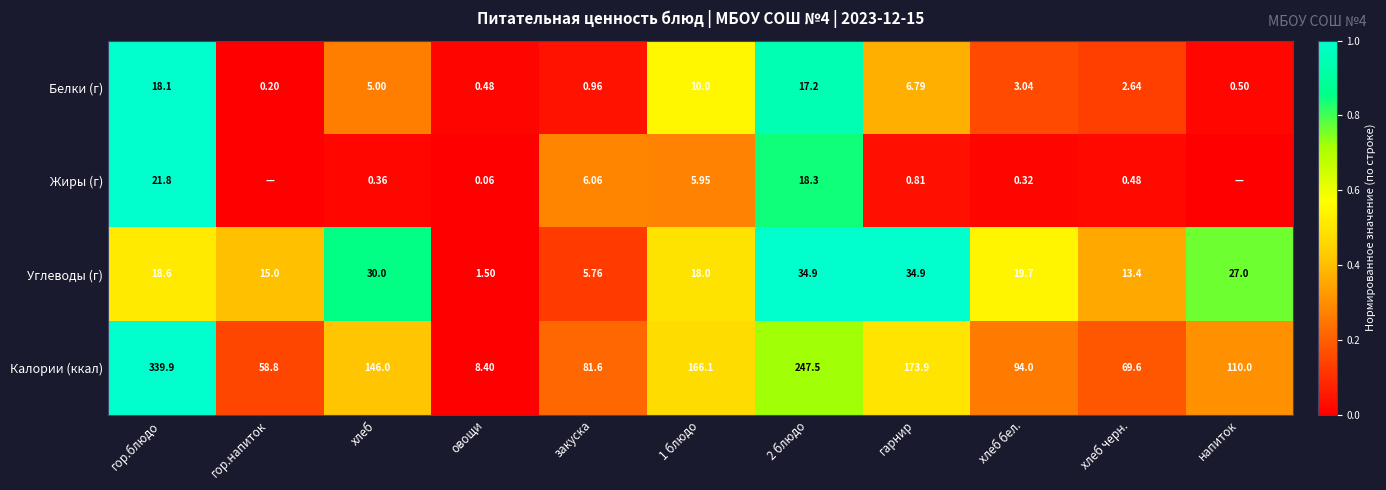

Rank the series at хлеб from highest to lowest value.

Калории (ккал), Углеводы (г), Белки (г), Жиры (г)